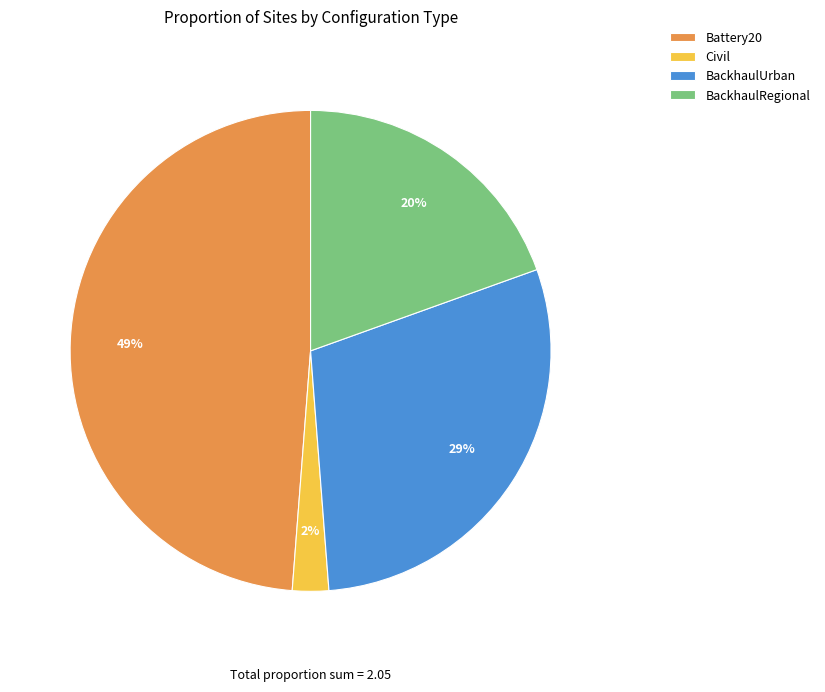

The Civil slice represents 10% of the pie. True or false?

False